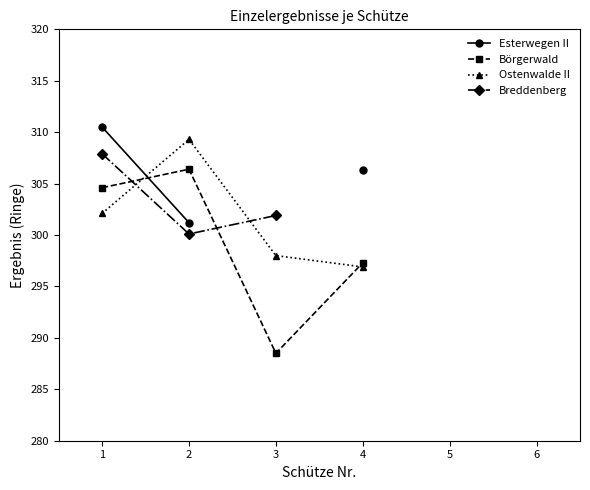

True or false: Breddenberg has a value of 300.1 at 2.

True